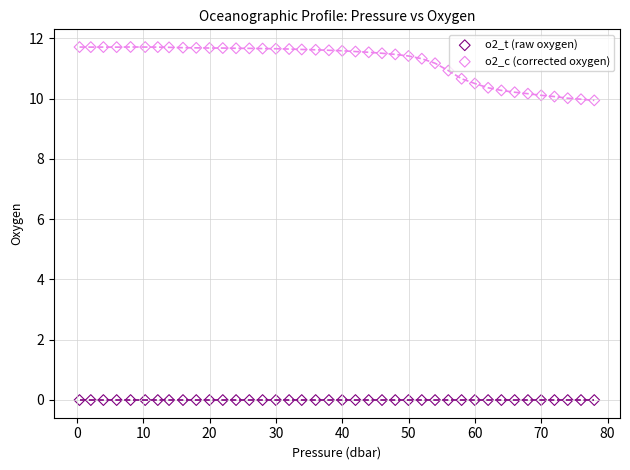

Which series has the largest Y range (max minus min)?

o2_c (corrected oxygen)